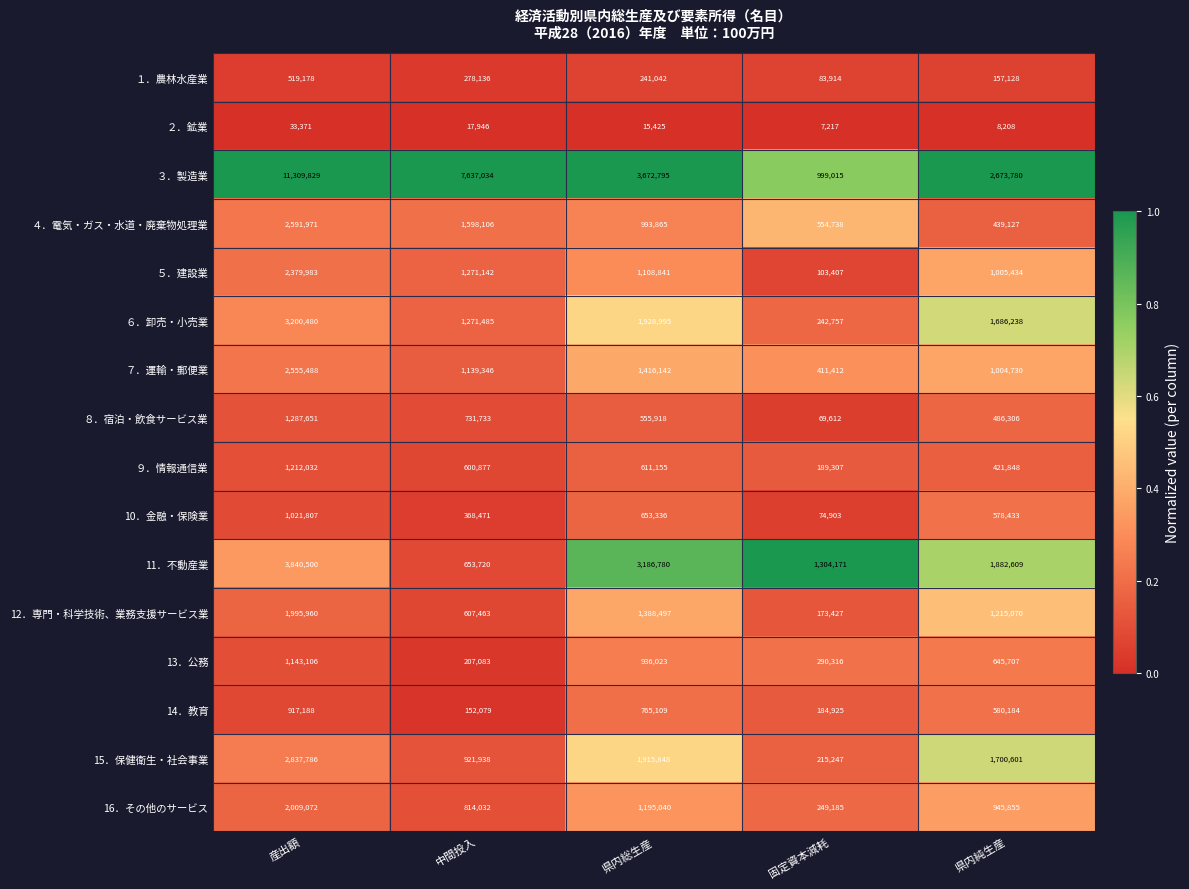

What is the spread (max minus min) of values at 中間投入?

7619088